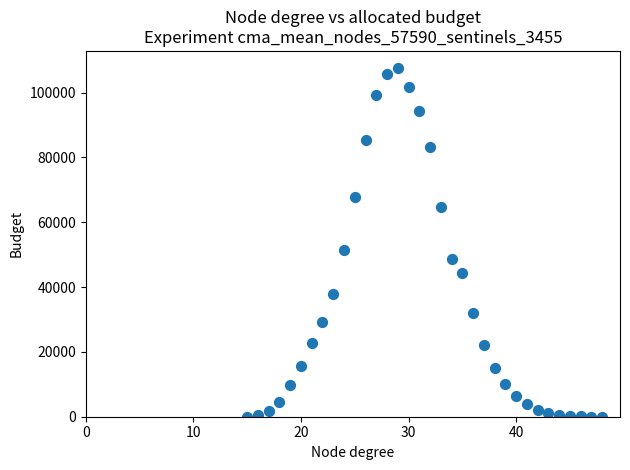

What is the range of Y values (max minus min)?

107486